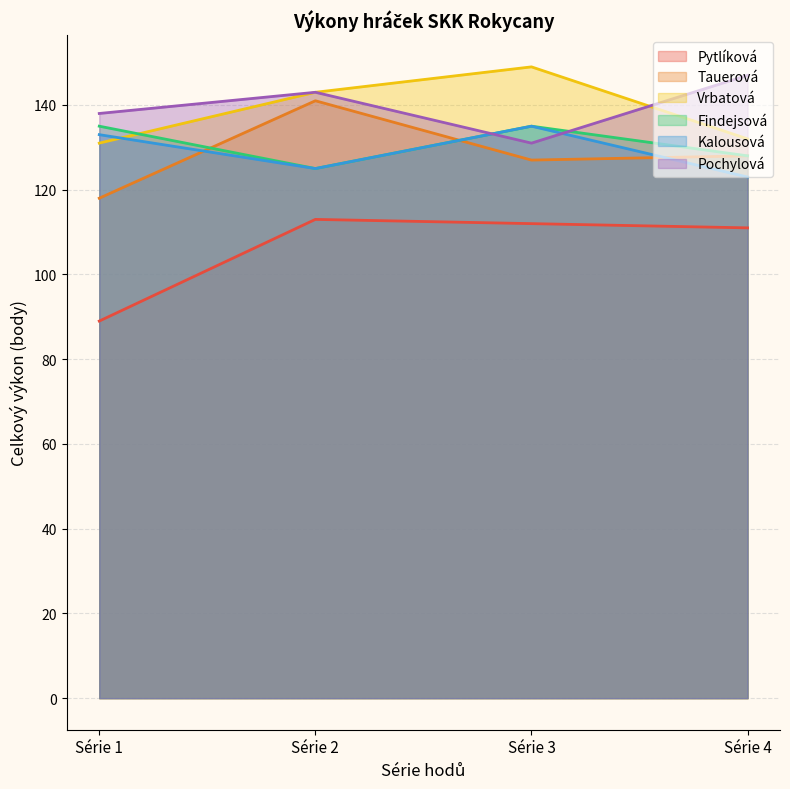

Reading left to right, extract all data points from this chart.

Pytlíková: Série 1=89	Série 2=113	Série 3=112	Série 4=111
Tauerová: Série 1=118	Série 2=141	Série 3=127	Série 4=128
Vrbatová: Série 1=131	Série 2=143	Série 3=149	Série 4=132
Findejsová: Série 1=135	Série 2=125	Série 3=135	Série 4=128
Kalousová: Série 1=133	Série 2=125	Série 3=135	Série 4=123
Pochylová: Série 1=138	Série 2=143	Série 3=131	Série 4=147